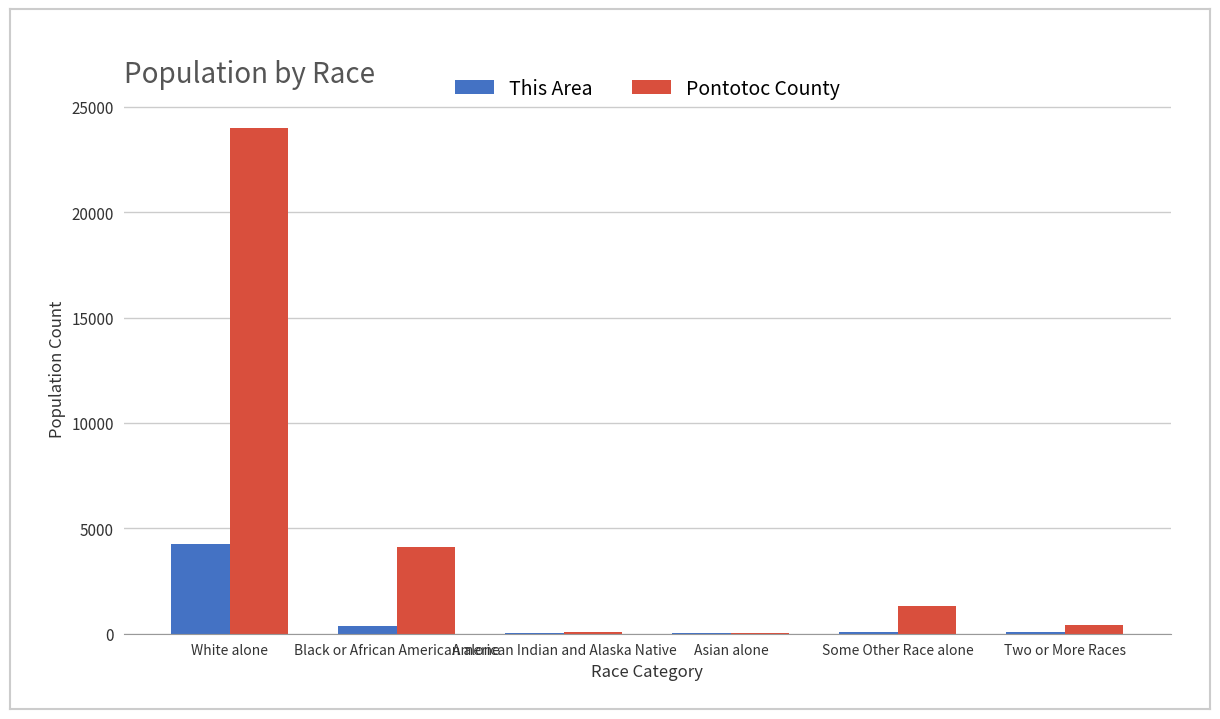

Is it true that Pontotoc County equals 67 at American Indian and Alaska Native?

True